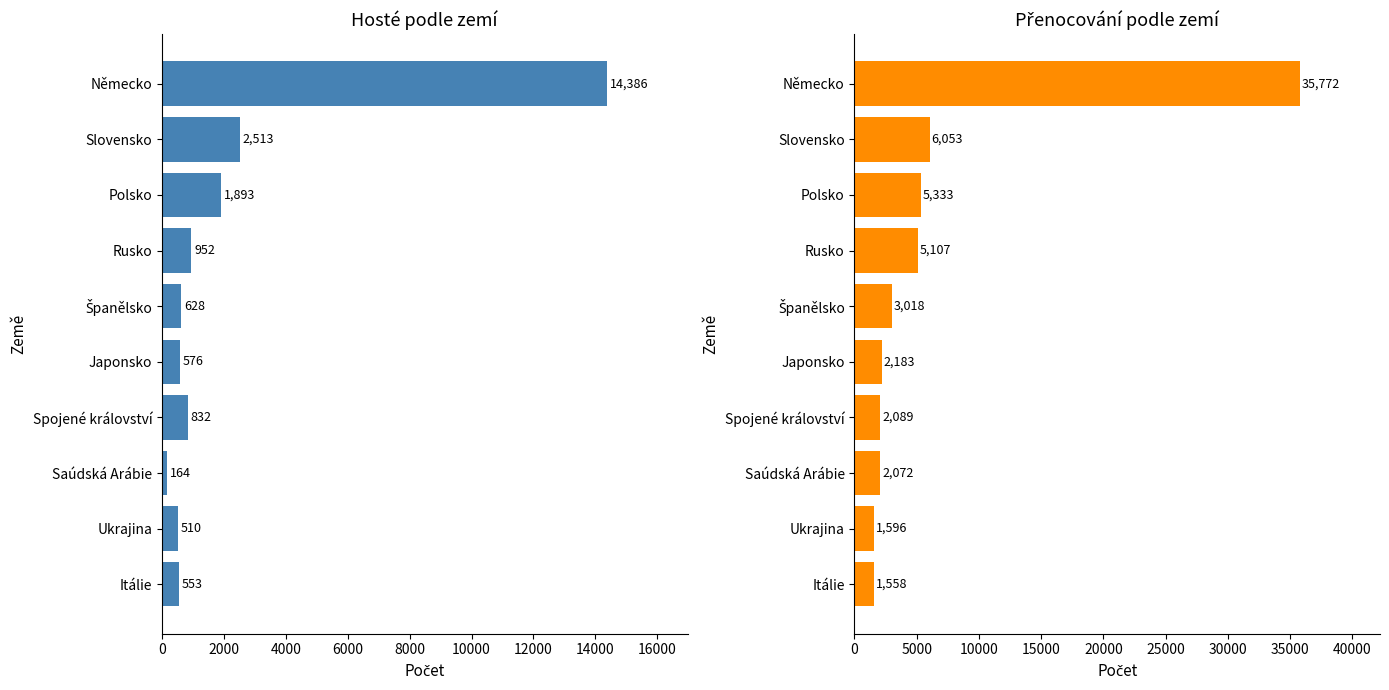

Does the chart contain any negative values?

No